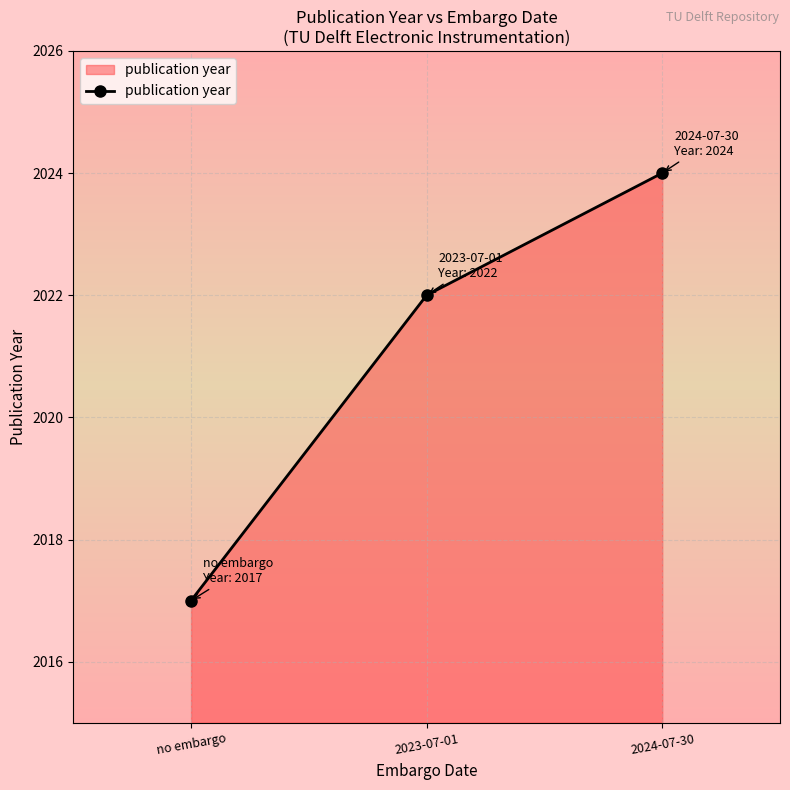

How many lines are shown in the chart?

1